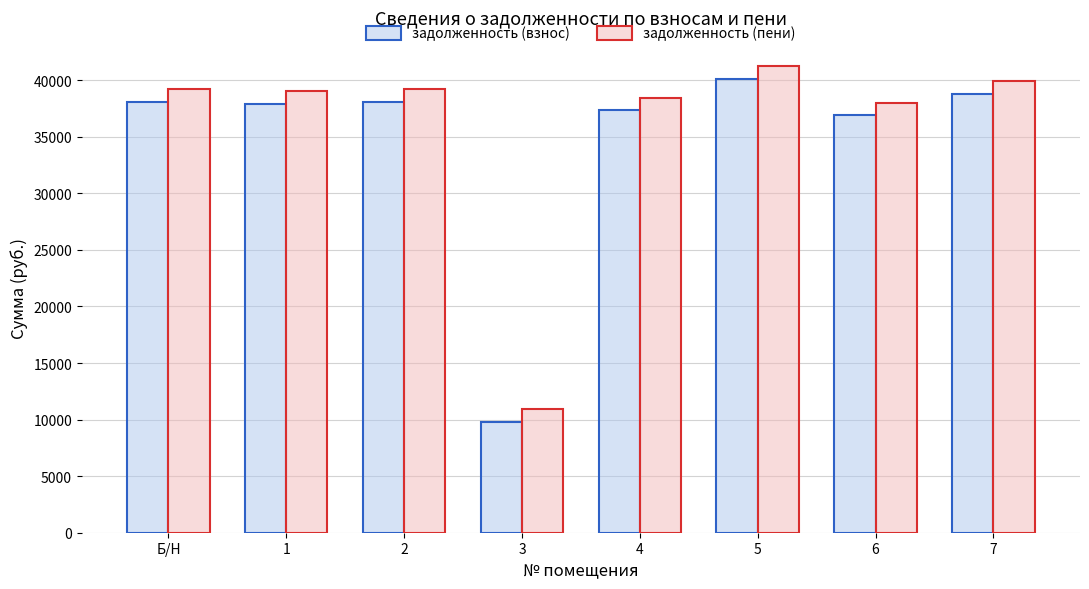

What is the average value of the задолженность (взнос) series?

34617.8